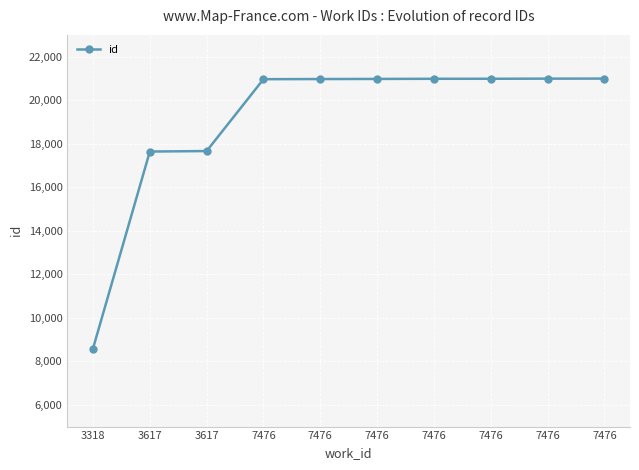

What is the ratio of the value at 7476 to the value at 7476?

1.0